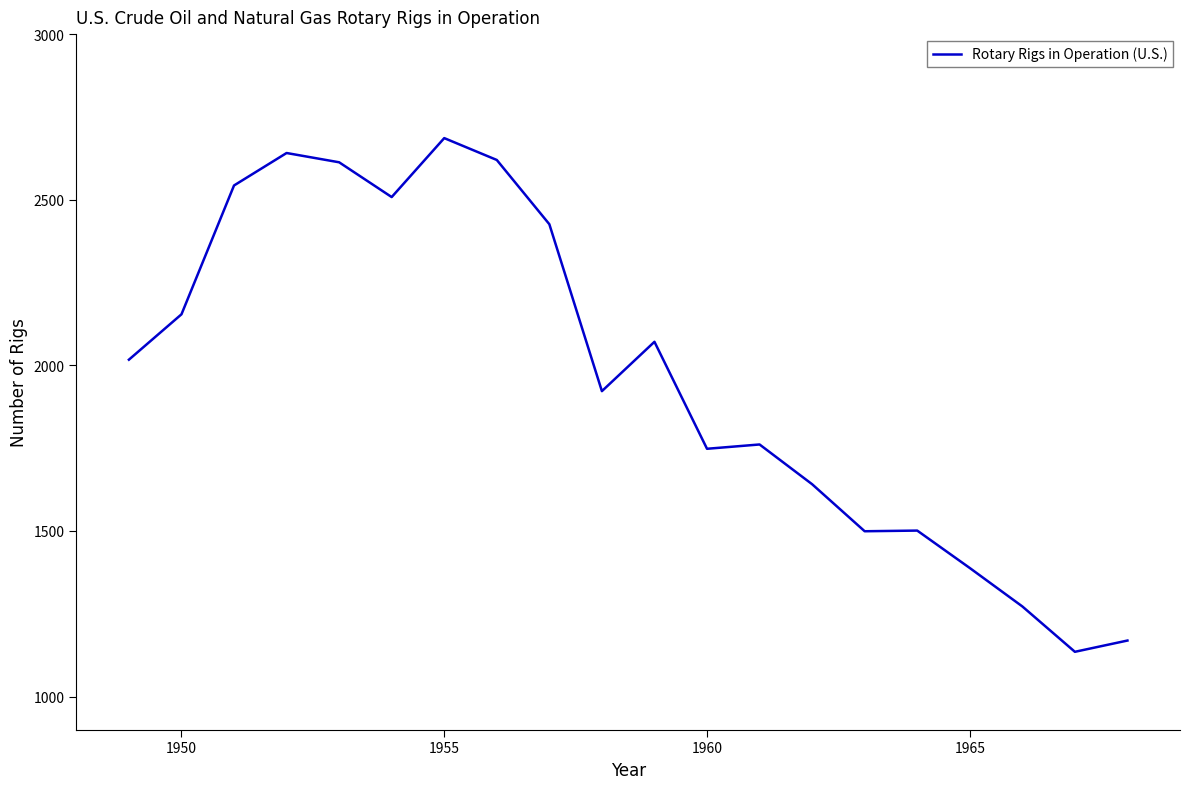

What is the maximum value shown in the chart?

2686